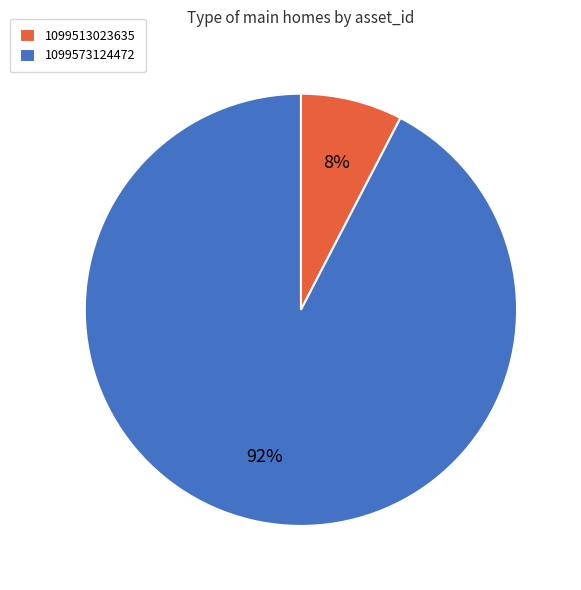

Combined, do 1099513023635 and 1099573124472 account for over 50%?

Yes